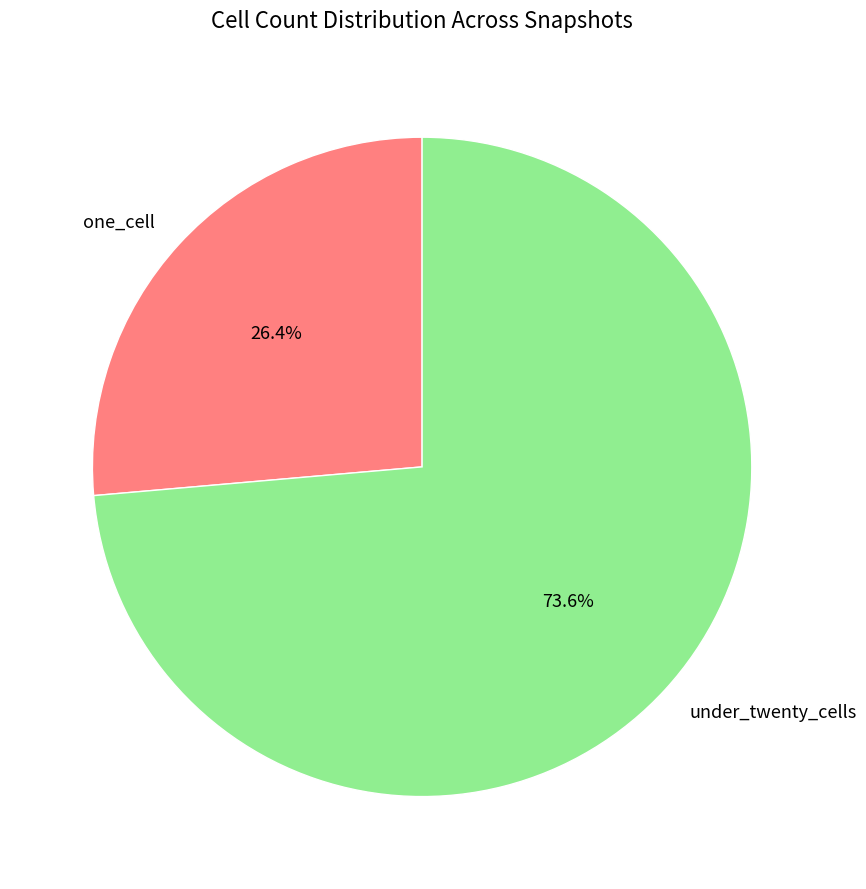

What percentage do one_cell and under_twenty_cells together represent?

100.0%